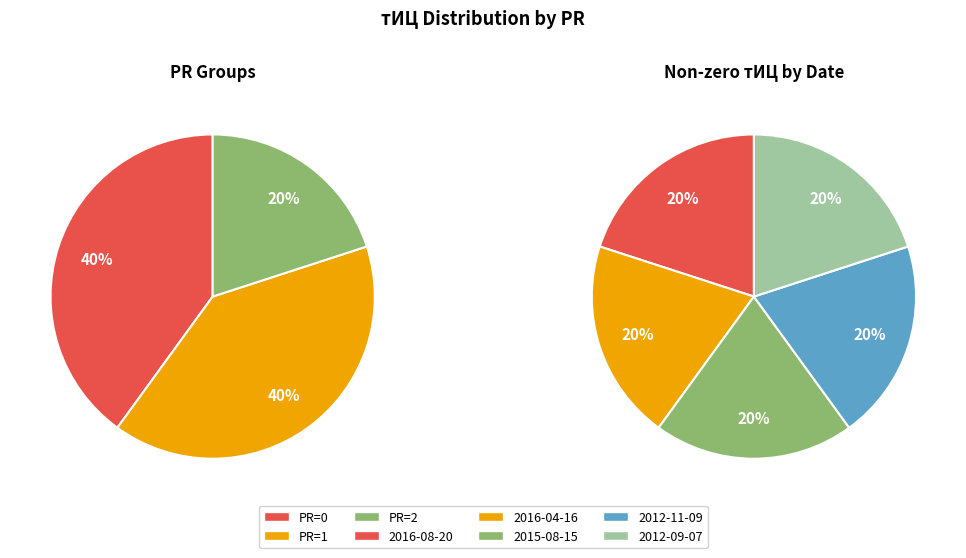

Which category has the biggest portion of the pie?

2016-08-20